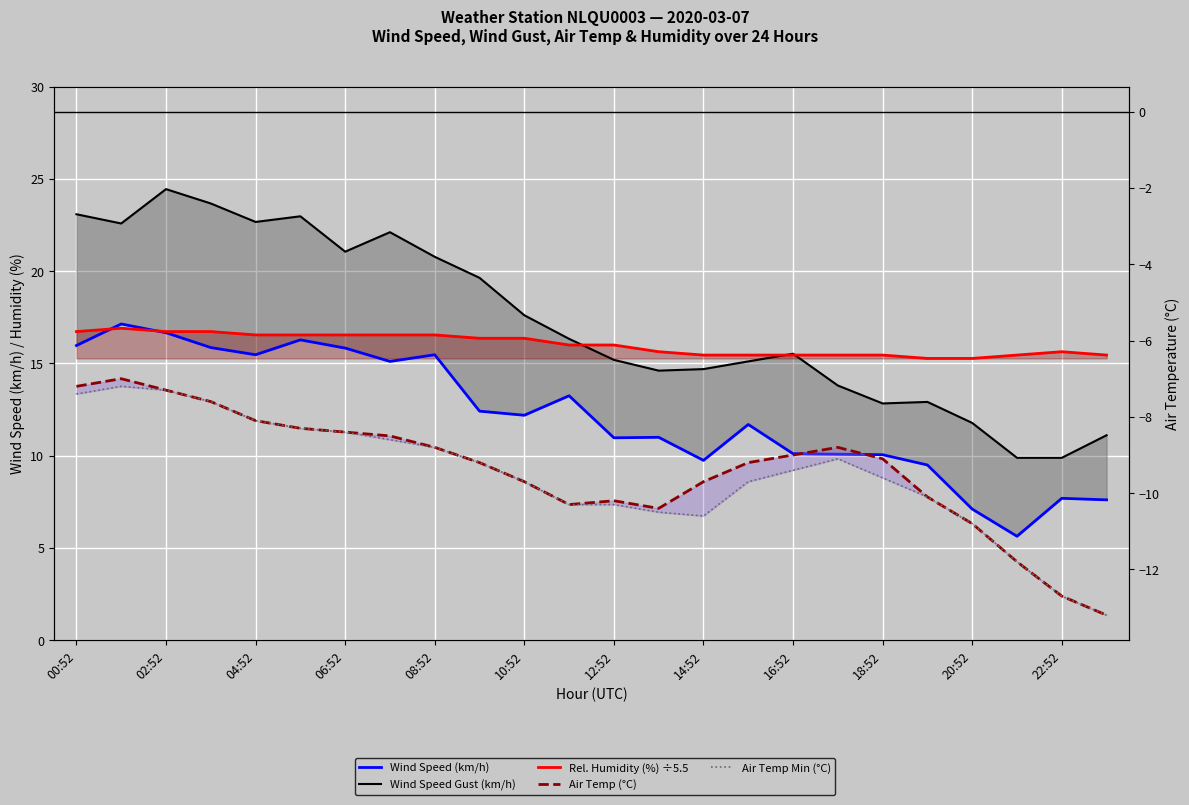

What is the minimum value shown in the chart?

-13.2